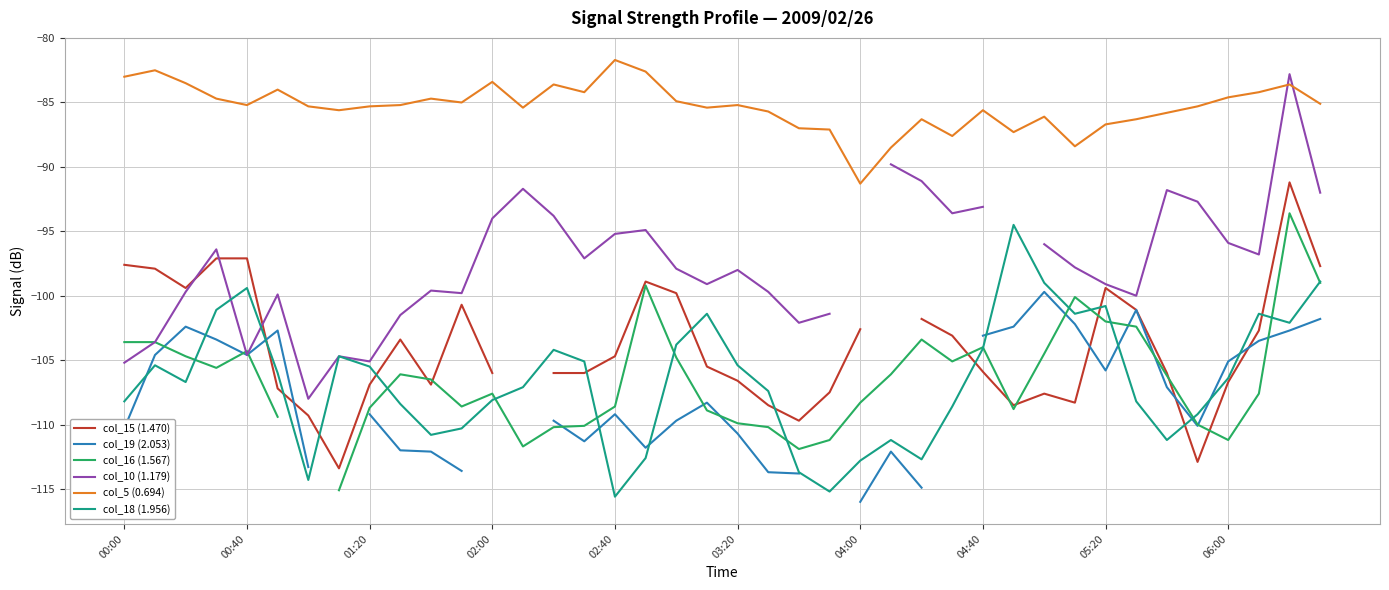

What is the difference between the highest and lowest values at 26?

28.6